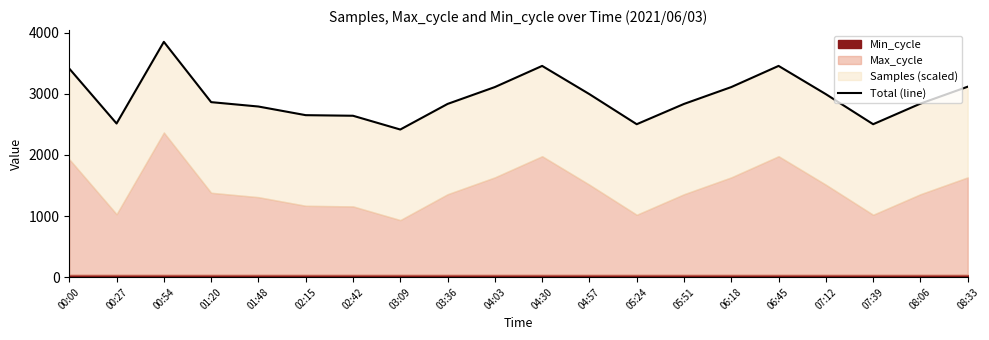

Which has a higher value, 02:15 or 04:57?

04:57